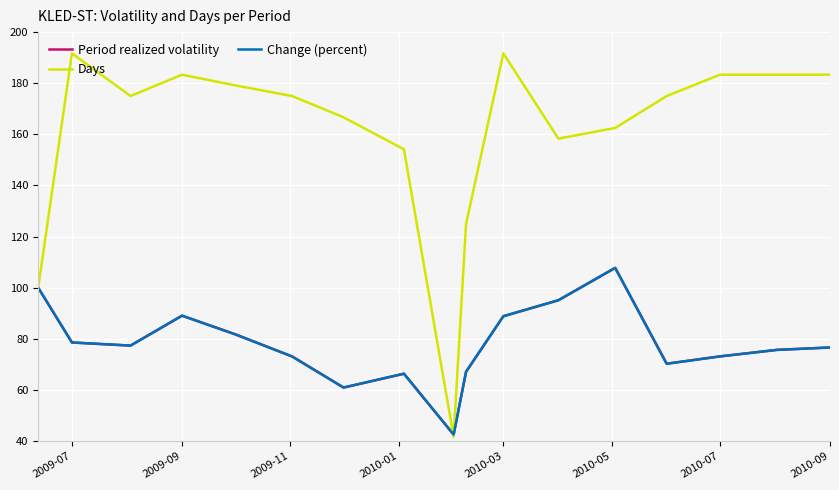

Which series has the largest total across all categories?

Days